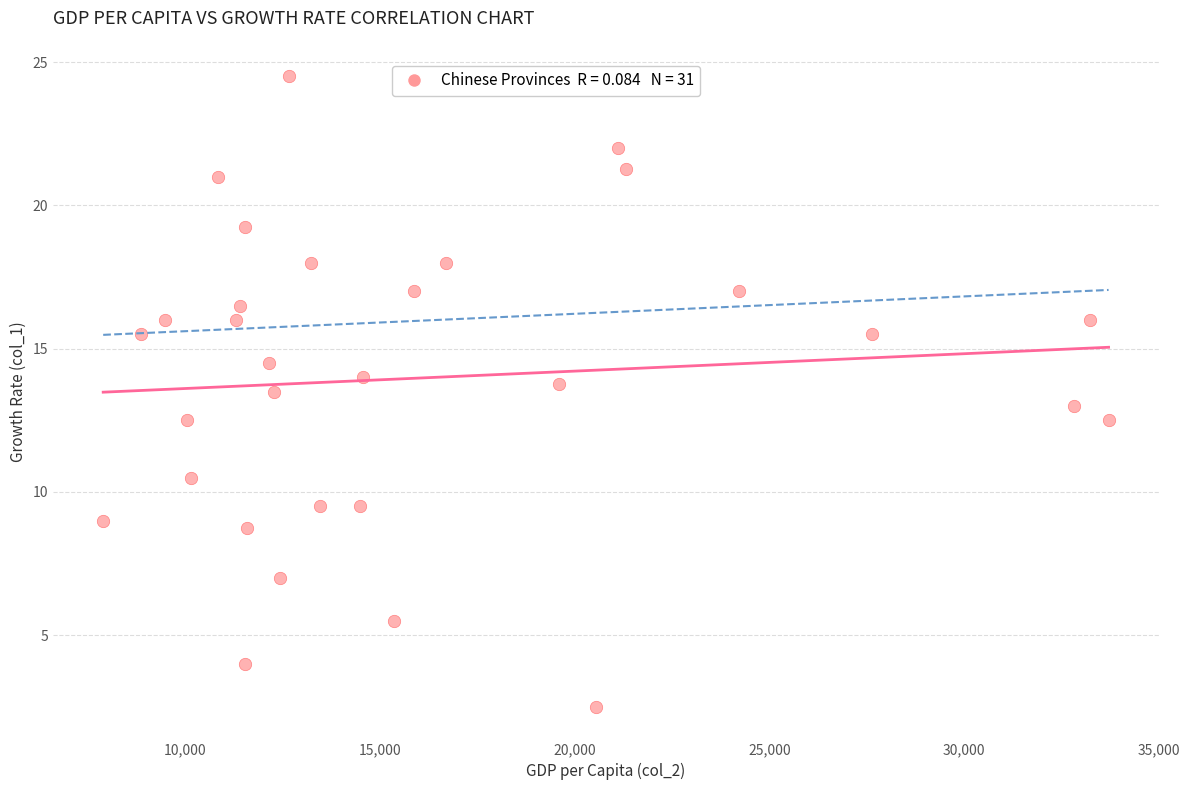

What is the range of Y values (max minus min)?

22.0